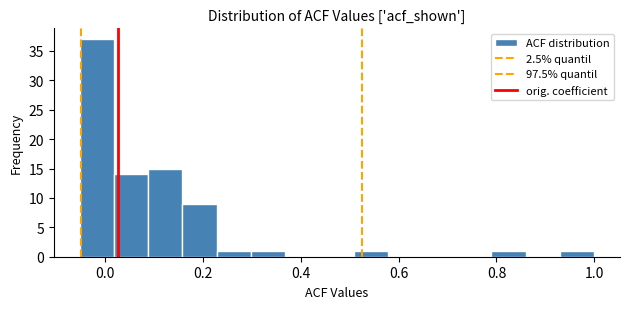

Around what value on the x-axis is the tallest bar? Give the approximate position of its centre, as read against the axis.

-0.02